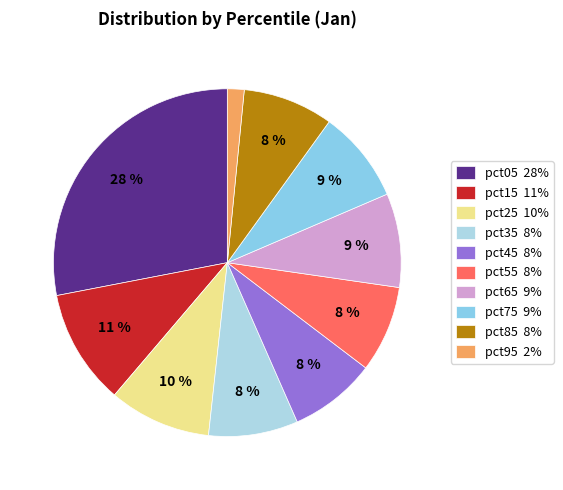

Is it true that pct25 is 10% of the pie?

True